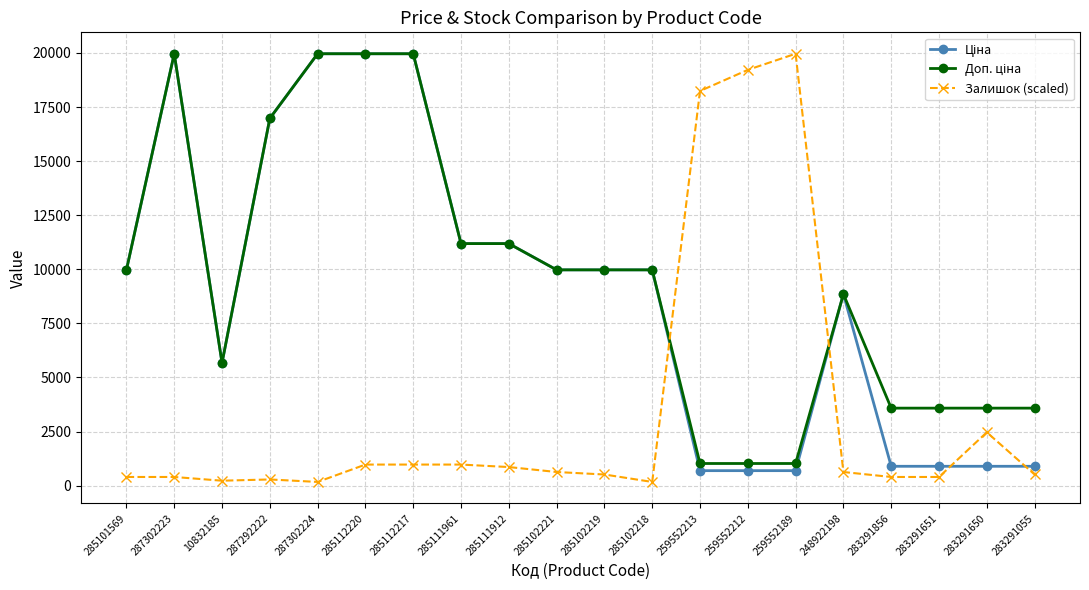

True or false: Залишок (scaled) has a value of 631.1 at 285102221.

True